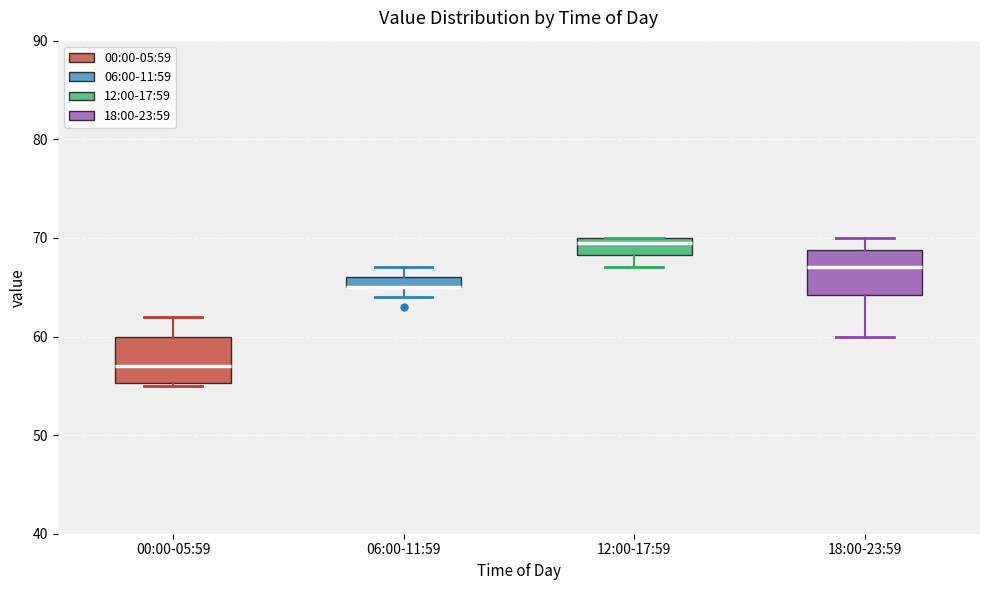

Where does the lower whisker of the box for 18:00-23:59 end on the y-axis? The values are not printed on the chart, so give them approximately, as read against the axis.

60